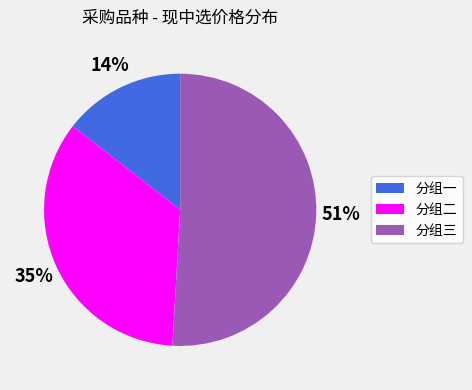

Does 分组三 represent more than half of the total?

Yes